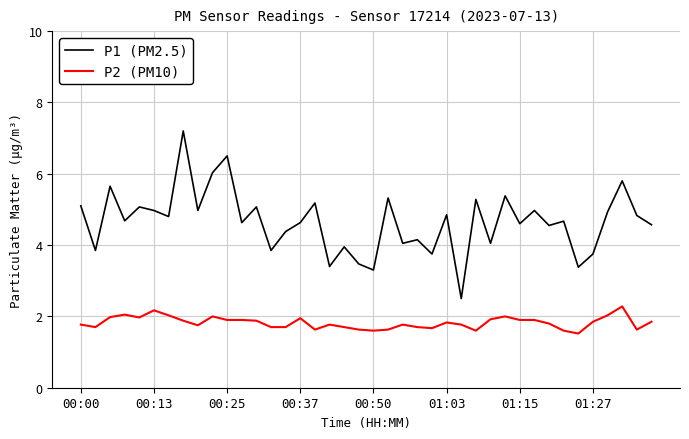

Which series has the largest total across all categories?

P1 (PM2.5)